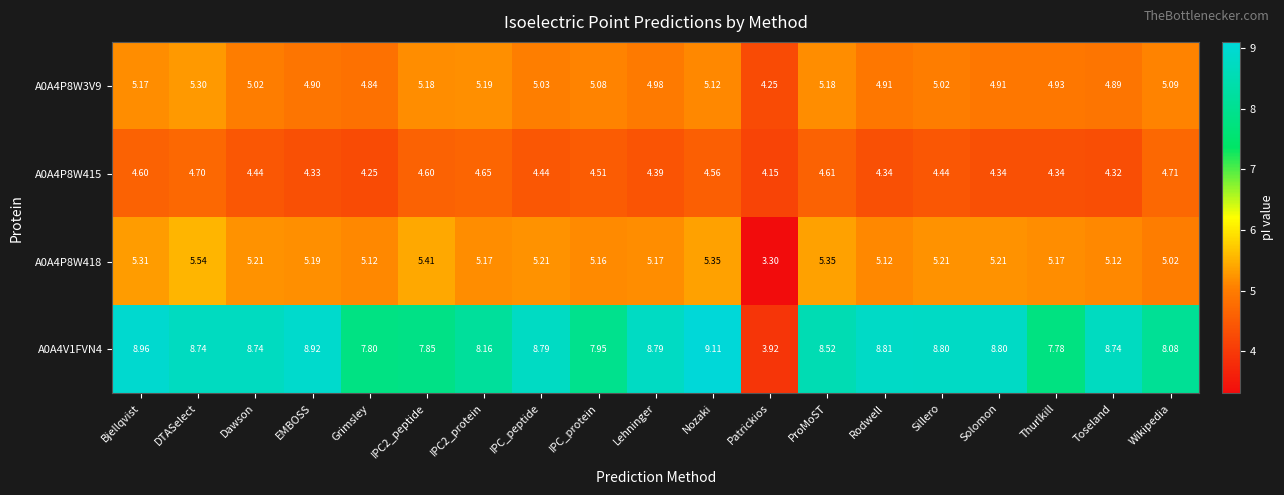

At which category is the sum across all series the highest?

DTASelect